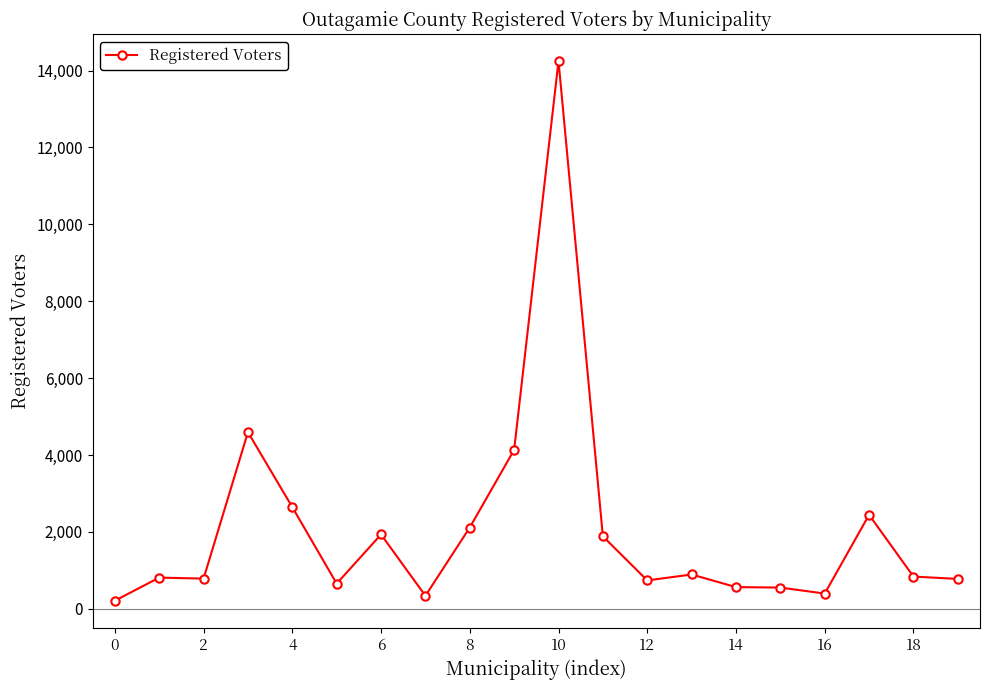

What is the value of the 7th point from the left?

1932